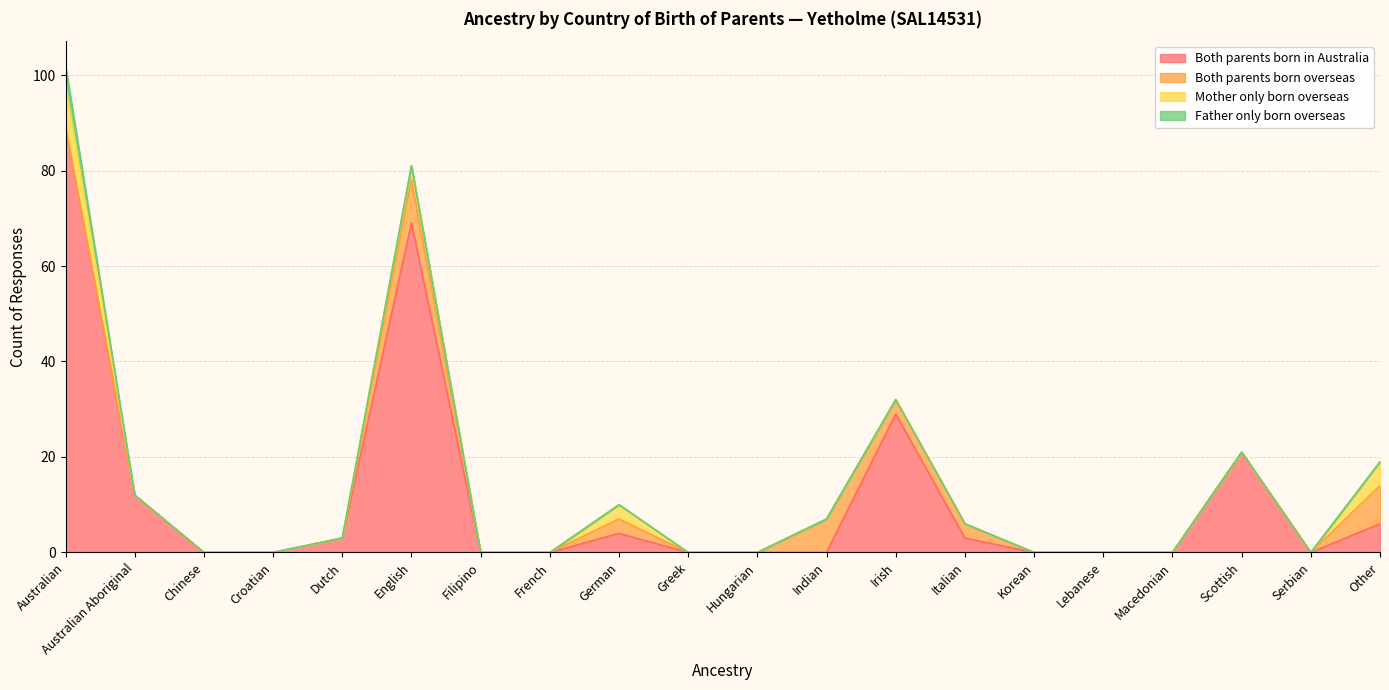

Which has a higher value, Irish or Filipino?

Irish